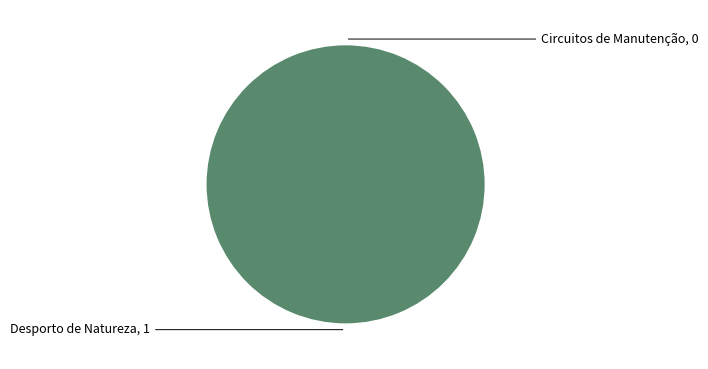

How many slices are in this pie chart?

2